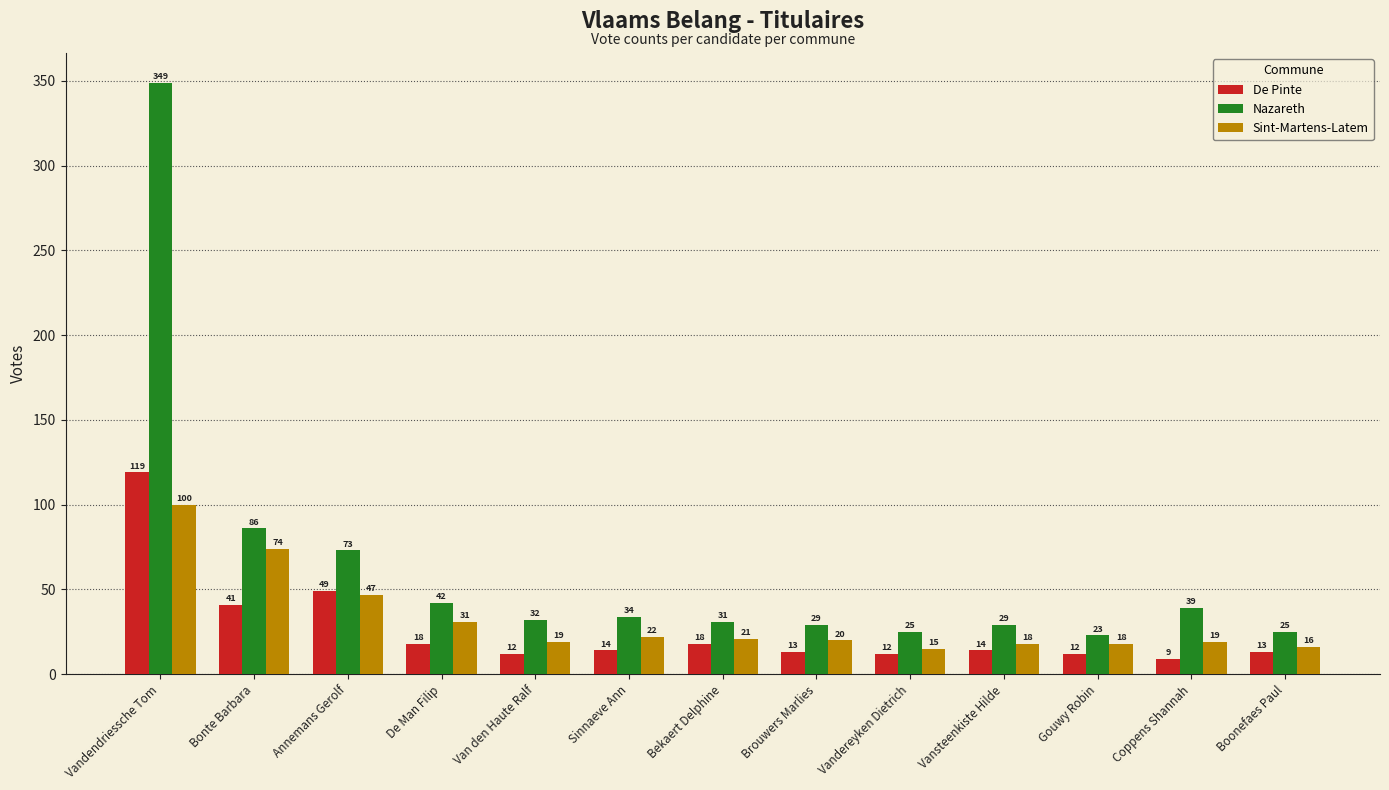

Reading left to right, what are all the values shown in this chart?

De Pinte: 119	41	49	18	12	14	18	13	12	14	12	9	13
Nazareth: 349	86	73	42	32	34	31	29	25	29	23	39	25
Sint-Martens-Latem: 100	74	47	31	19	22	21	20	15	18	18	19	16